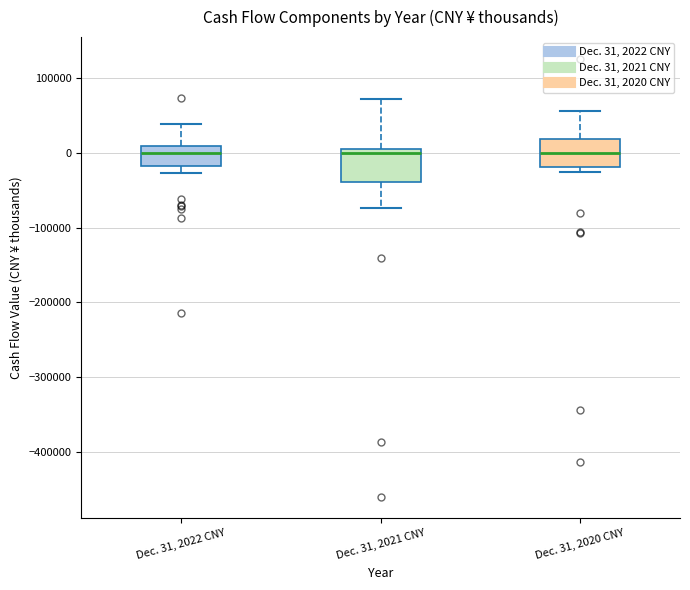

Reading left to right, transcribe this box plot: for each box, give where its median line is, the range the box spans, and where its two whiskers end, as read against the y-axis. The values are not printed on the chart, so give them approximately, as read against the axis.

Dec. 31, 2022 CNY: median 0, box -20000 to 10000, whiskers -30000 to 40000
Dec. 31, 2021 CNY: median 0, box -40000 to 10000, whiskers -70000 to 70000
Dec. 31, 2020 CNY: median 0, box -20000 to 20000, whiskers -30000 to 60000